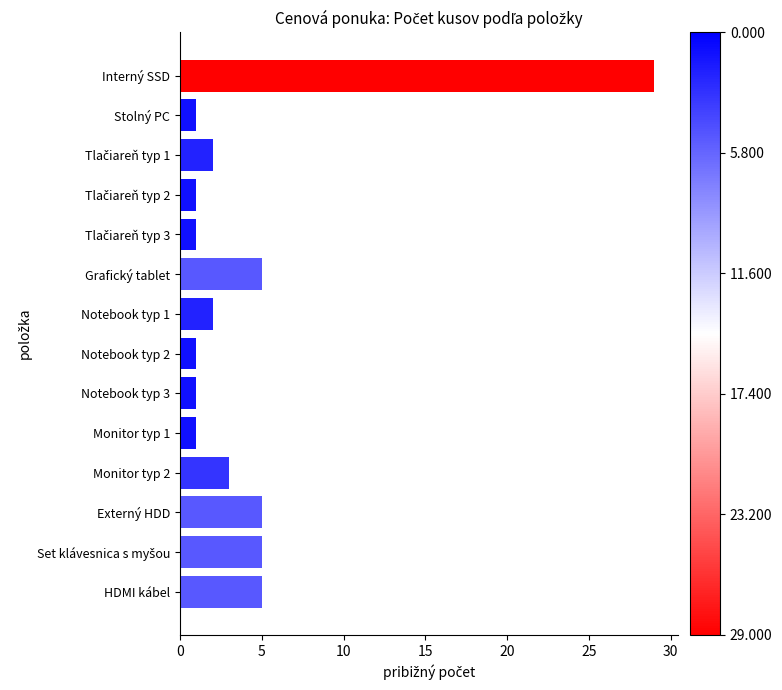

Between Monitor typ 1 and HDMI kábel, which is larger?

HDMI kábel